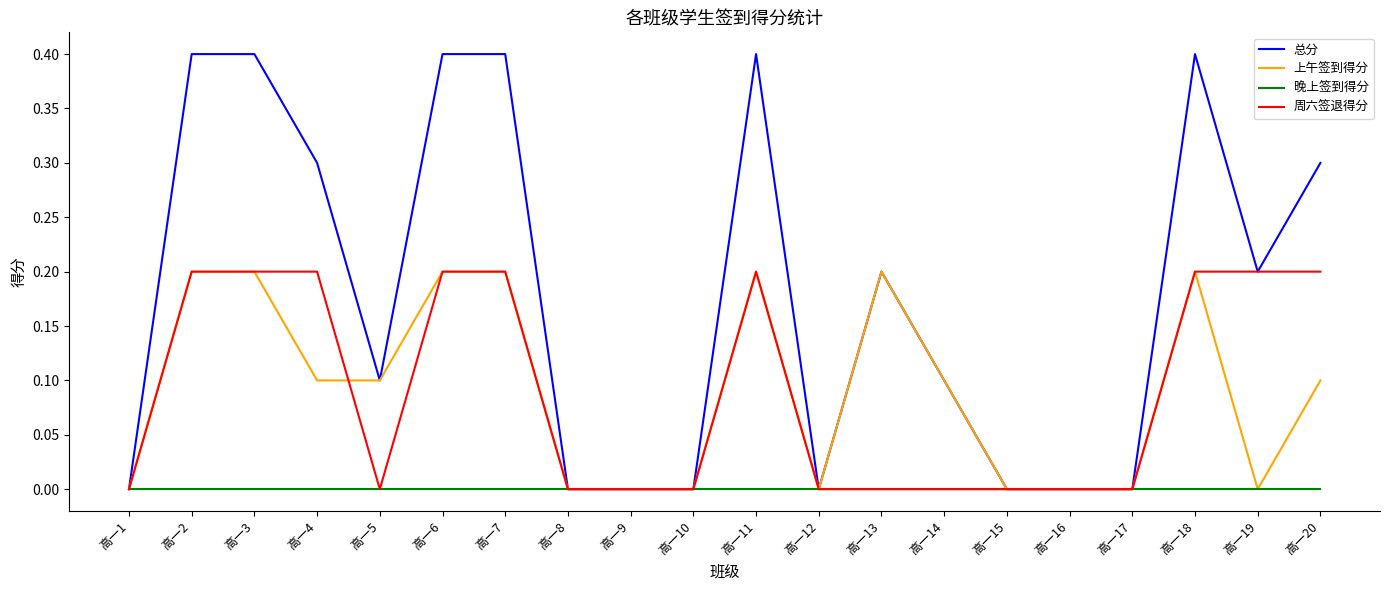

What is the maximum value shown in the chart?

0.4